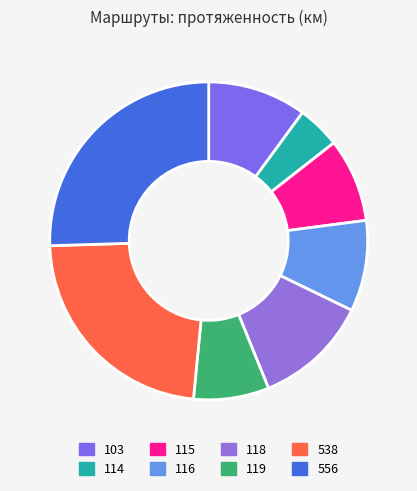

To the nearest percent, what percentage of the pie is 118?

12%